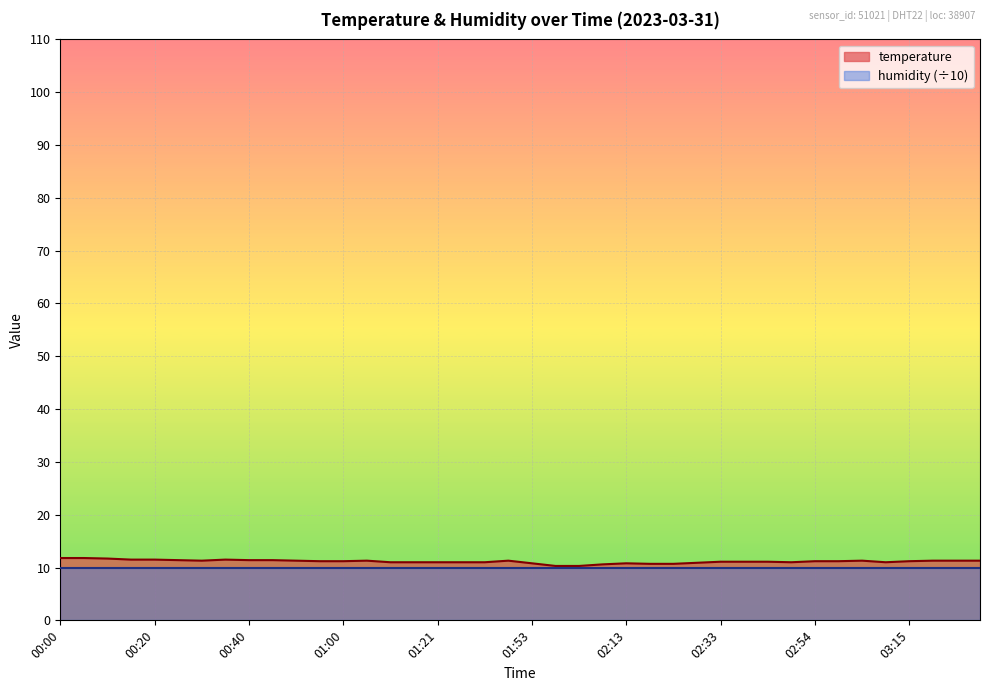

Reading left to right, list all the values displayed in this chart.

00:00=11.8	00:05=11.8	00:10=11.7	00:15=11.5	00:20=11.5	00:25=11.4	00:30=11.3	00:35=11.5	00:40=11.4	00:45=11.4	00:50=11.3	00:55=11.2	01:00=11.2	01:05=11.3	01:10=11.0	01:15=11.0	01:21=11.0	01:26=11.0	01:42=11.0	01:48=11.3	01:53=10.8	01:58=10.3	02:03=10.3	02:08=10.6	02:13=10.8	02:18=10.7	02:23=10.7	02:28=10.9	02:33=11.1	02:39=11.1	02:44=11.1	02:49=11.0	02:54=11.2	02:59=11.2	03:05=11.3	03:10=11.0	03:15=11.2	03:20=11.3	03:25=11.3	03:30=11.3